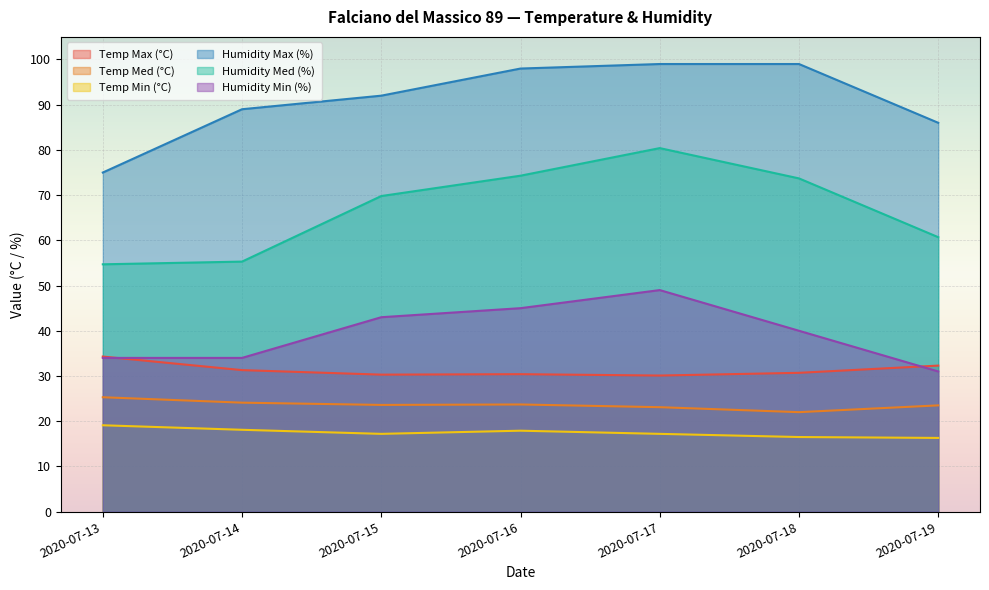

Rank the categories by Humidity Max (%) value from lowest to highest.

2020-07-13, 2020-07-19, 2020-07-14, 2020-07-15, 2020-07-16, 2020-07-17, 2020-07-18